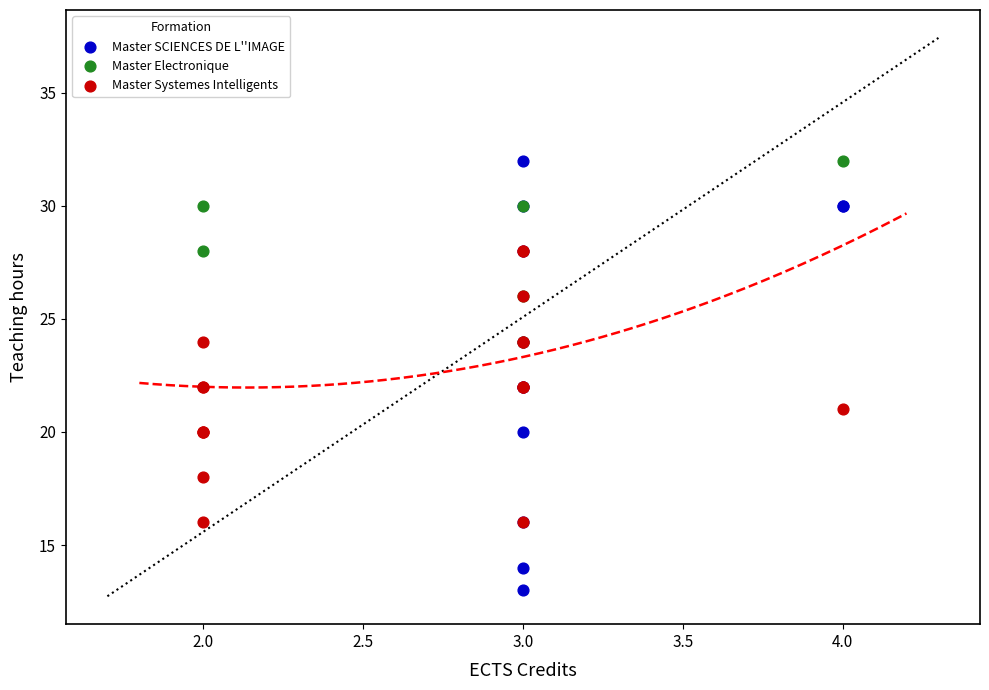

Which series reaches the minimum Y coordinate?

Master SCIENCES DE L''IMAGE